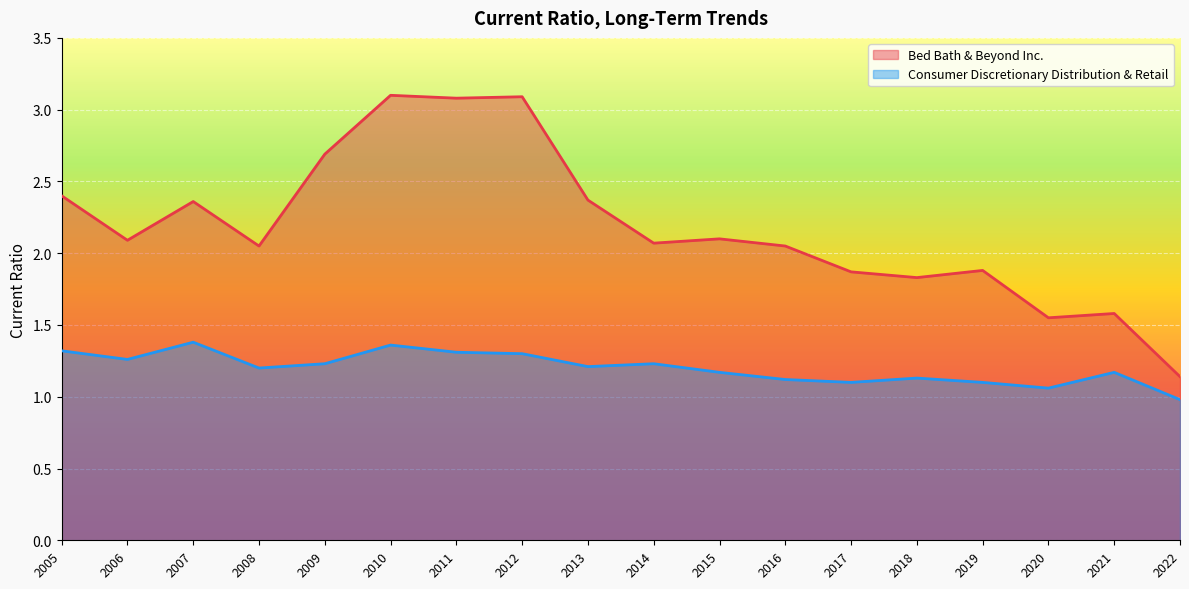

What is the approximate value of Consumer Discretionary Distribution & Retail at 2018-03-03?

1.1